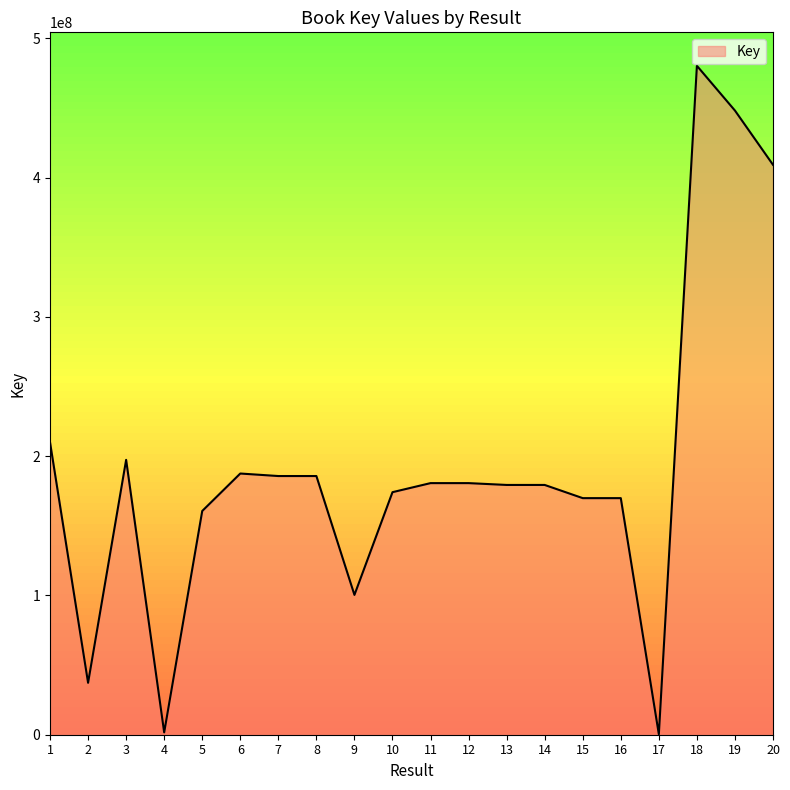

Does the chart display data point markers on the line(s)?

No